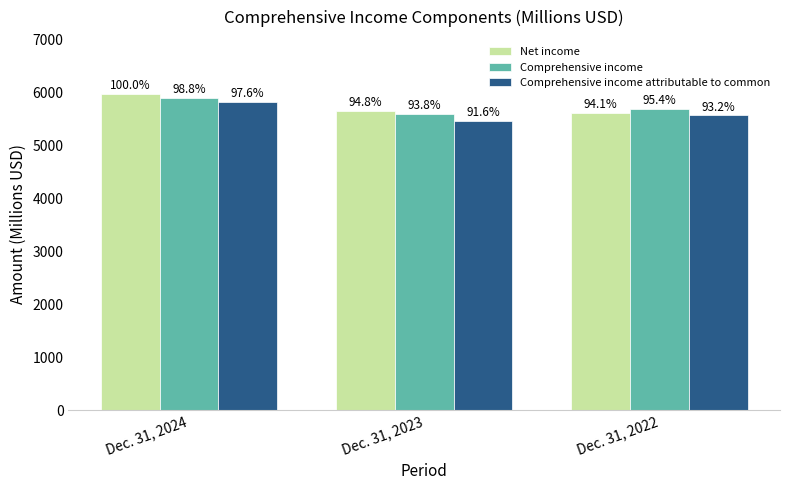

Is it true that Comprehensive income attributable to common equals 7793 at Dec. 31, 2024?

False